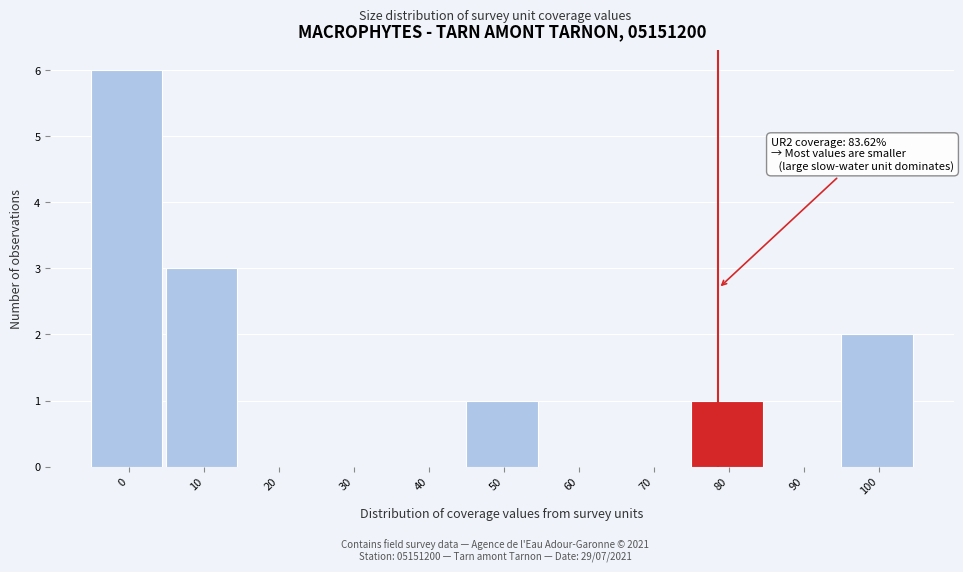

Reading left to right, extract all data points from this chart.

0=6	10=3	20=0	30=0	40=0	50=1	60=0	70=0	80=1	90=0	100=2